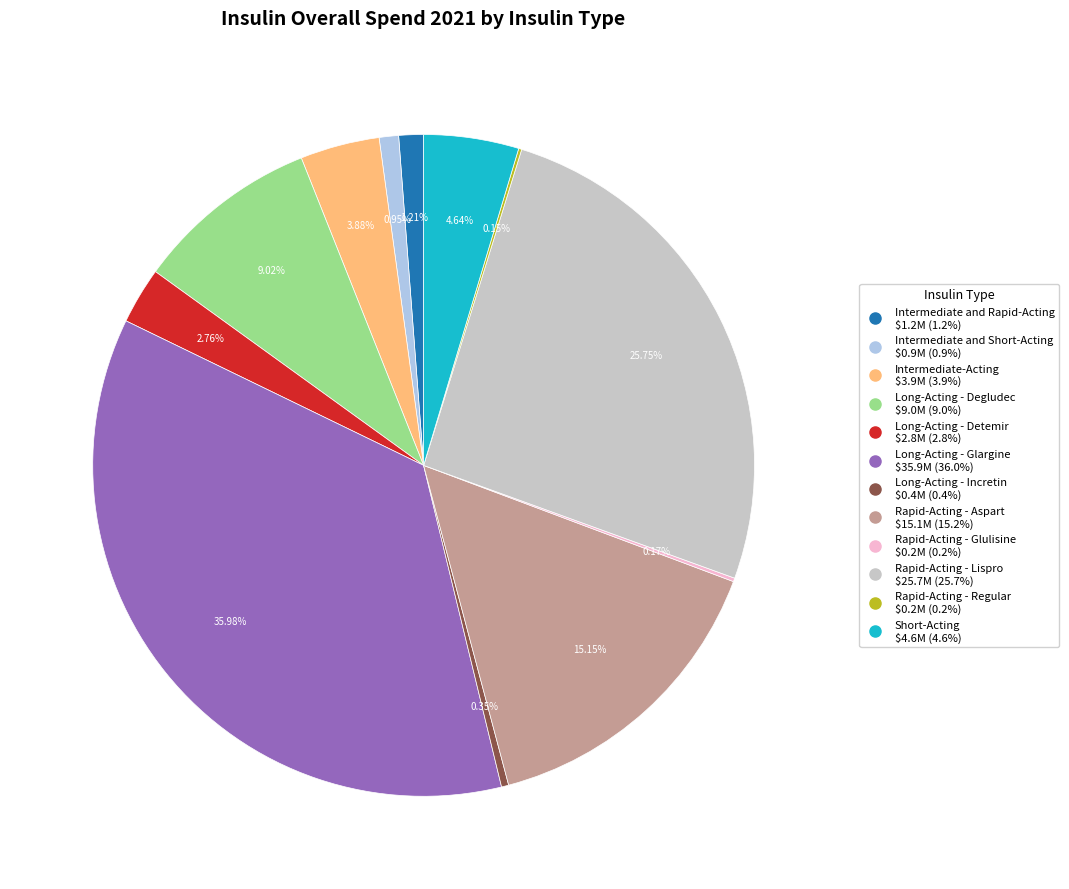

Combined, do Intermediate and Short-Acting and Long-Acting - Glargine account for over 50%?

No